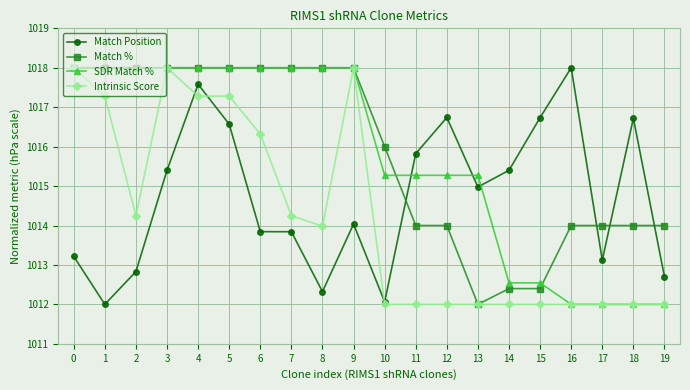

At how many categories does at least one series exceed 1015?

18